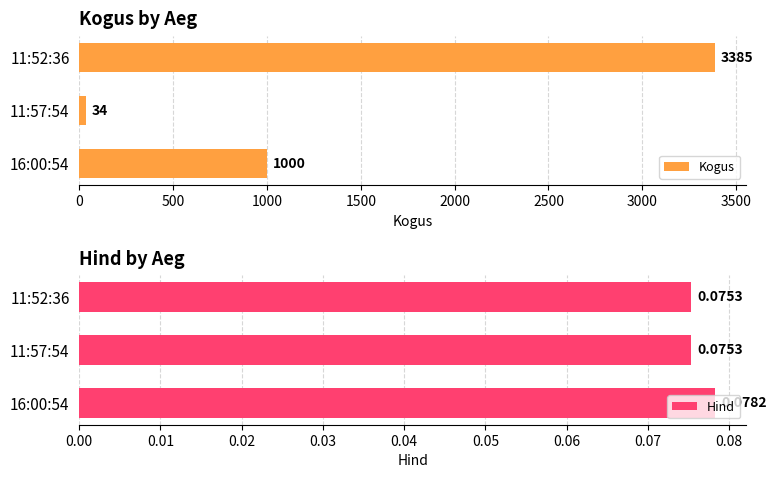

What are all the series names shown in the legend?

Kogus, Hind